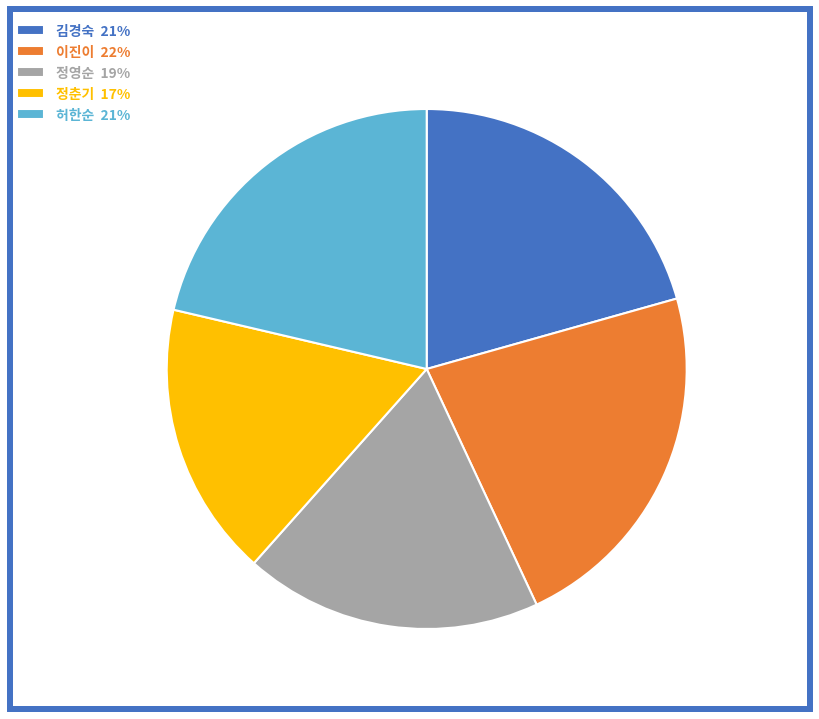

Is it true that 허한순 21% is 13% of the pie?

False